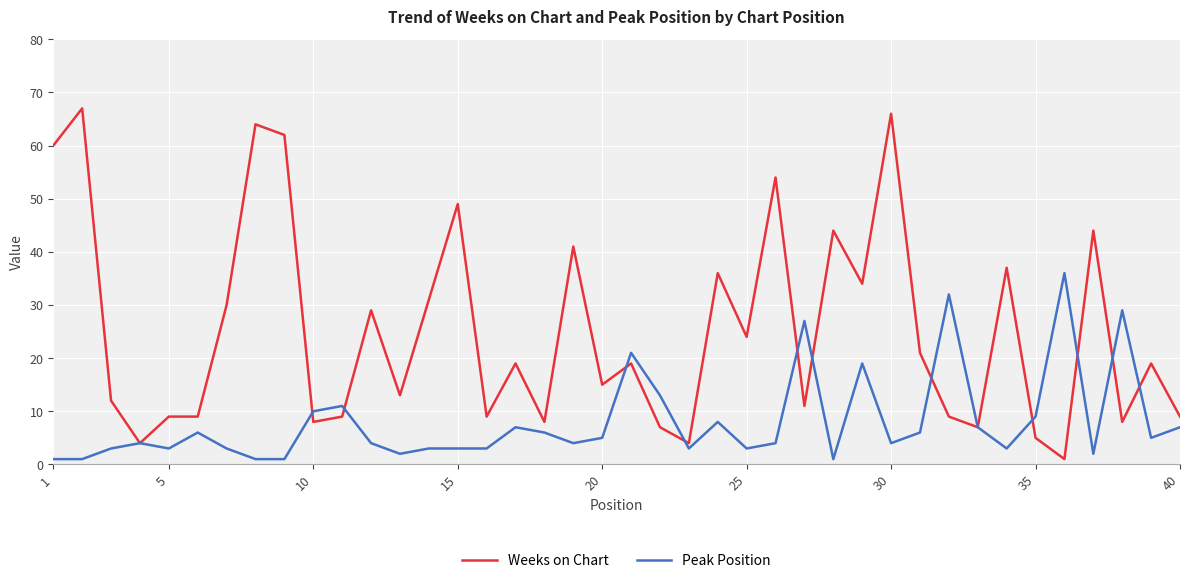

What is the highest value of the Weeks on Chart series?

67